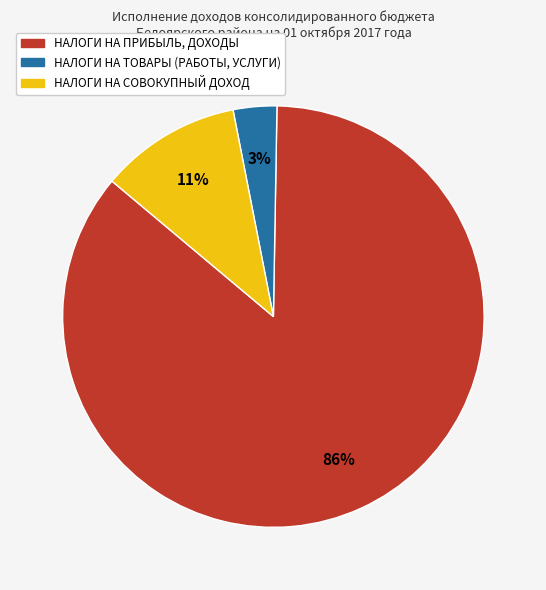

The НАЛОГИ НА ТОВАРЫ (РАБОТЫ, УСЛУГИ) slice represents 9% of the pie. True or false?

False